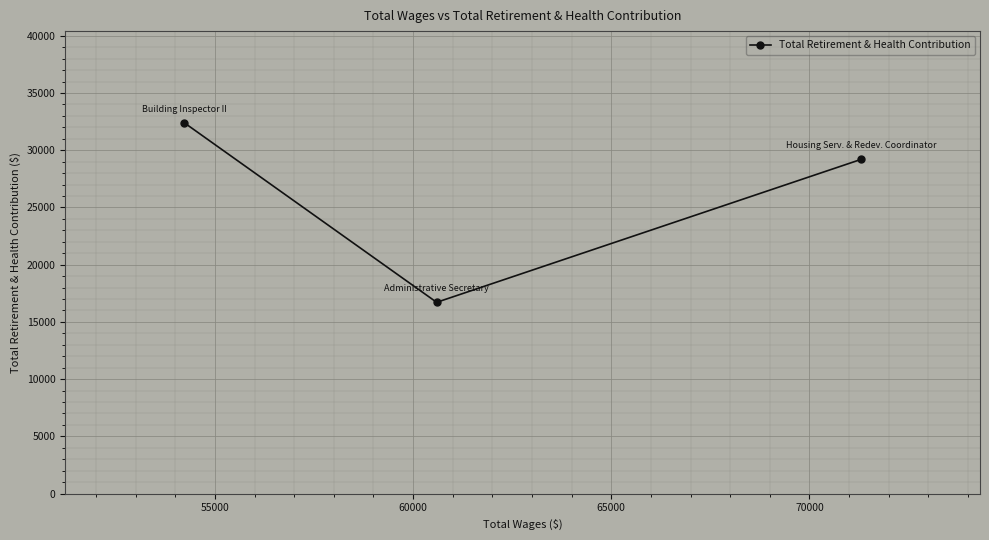

What is the minimum value shown in the chart?

16712